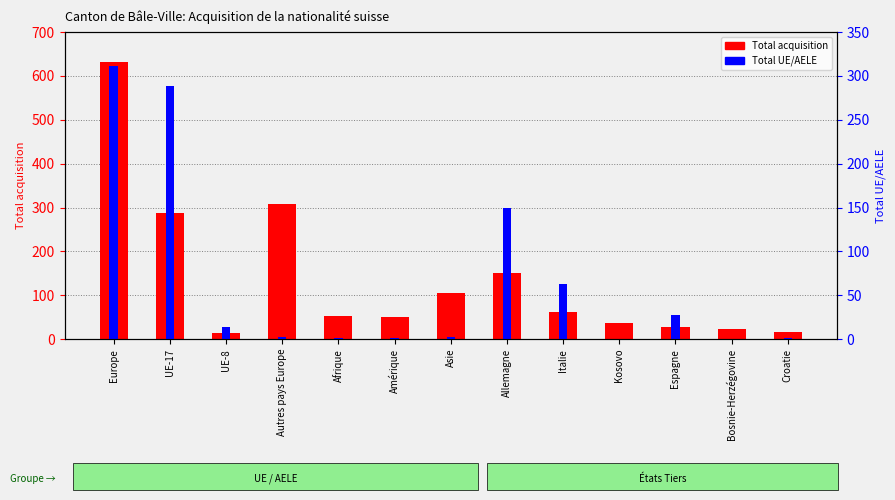

What position from the right is UE-8?

11